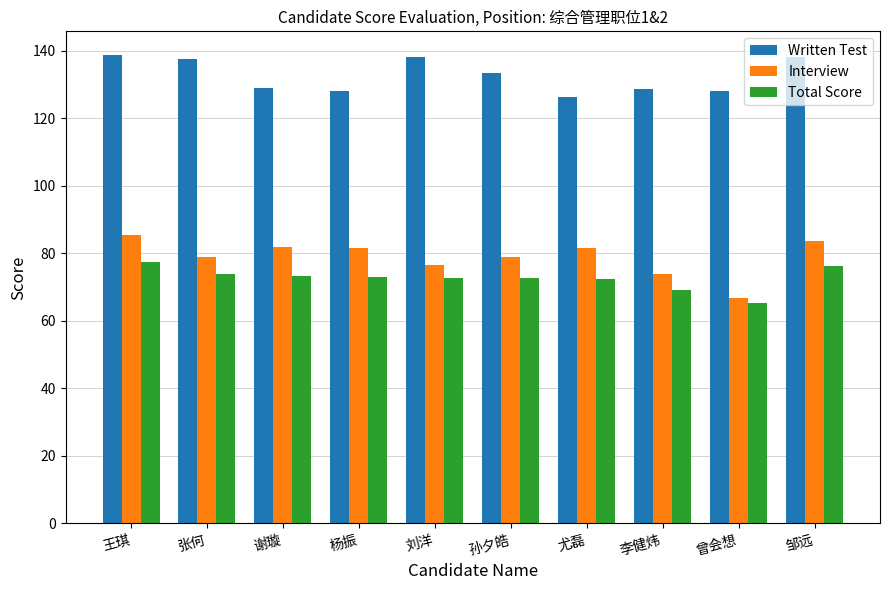

Which series has the largest range (max minus min)?

Interview